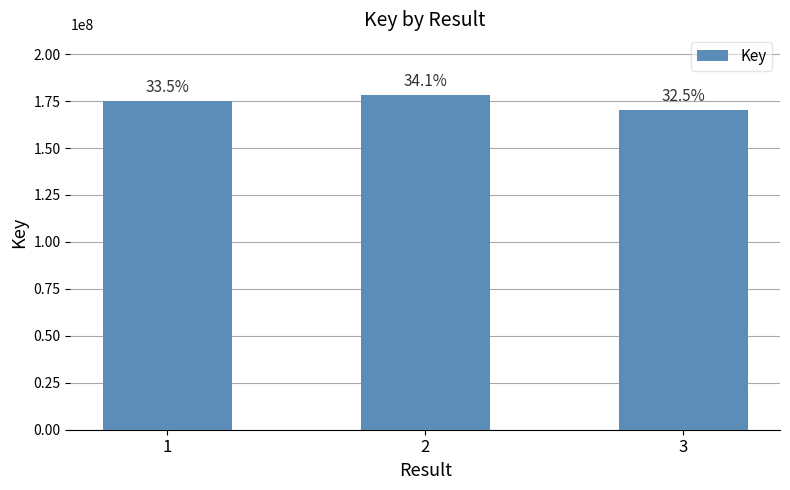

Which has a higher value, 1 or 2?

2